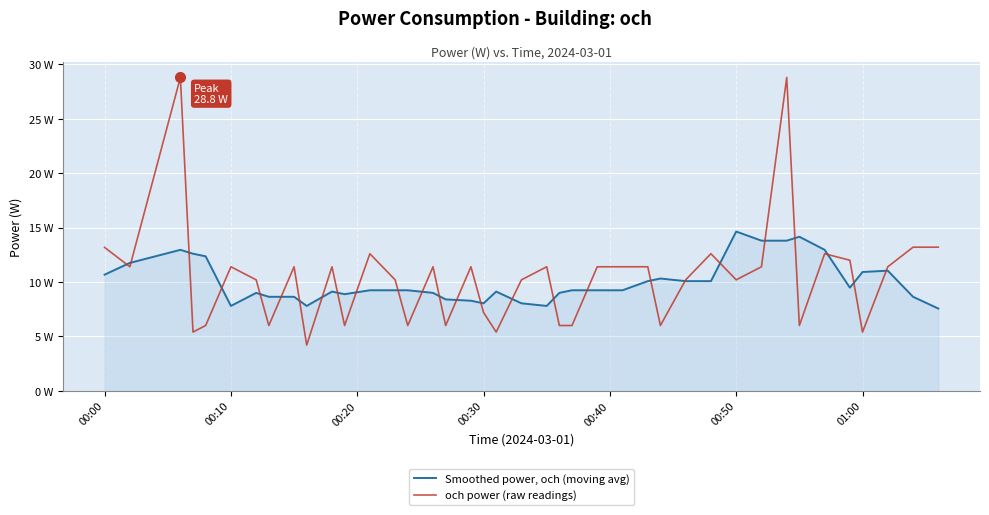

Which series has the largest total across all categories?

och power (raw readings)